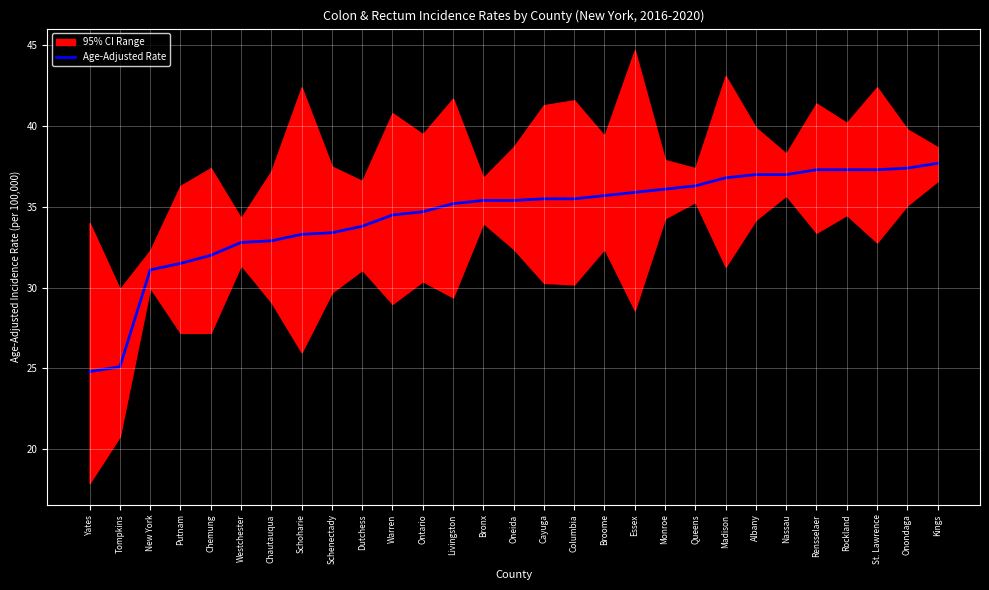

How many data points are less than 35?

12